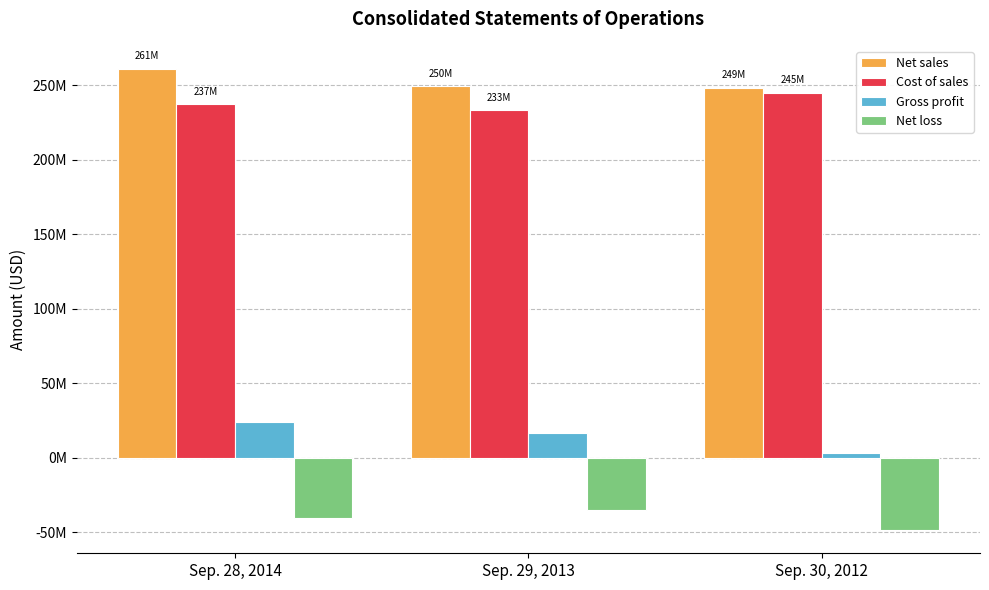

Reading right to left, extract all data points from this chart.

Net sales: Sep. 30, 2012=248589000	Sep. 29, 2013=249596000	Sep. 28, 2014=261087000
Cost of sales: Sep. 30, 2012=245068000	Sep. 29, 2013=233171000	Sep. 28, 2014=237186000
Gross profit: Sep. 30, 2012=3521000	Sep. 29, 2013=16425000	Sep. 28, 2014=23901000
Net loss: Sep. 30, 2012=-48642000	Sep. 29, 2013=-35076000	Sep. 28, 2014=-40414000